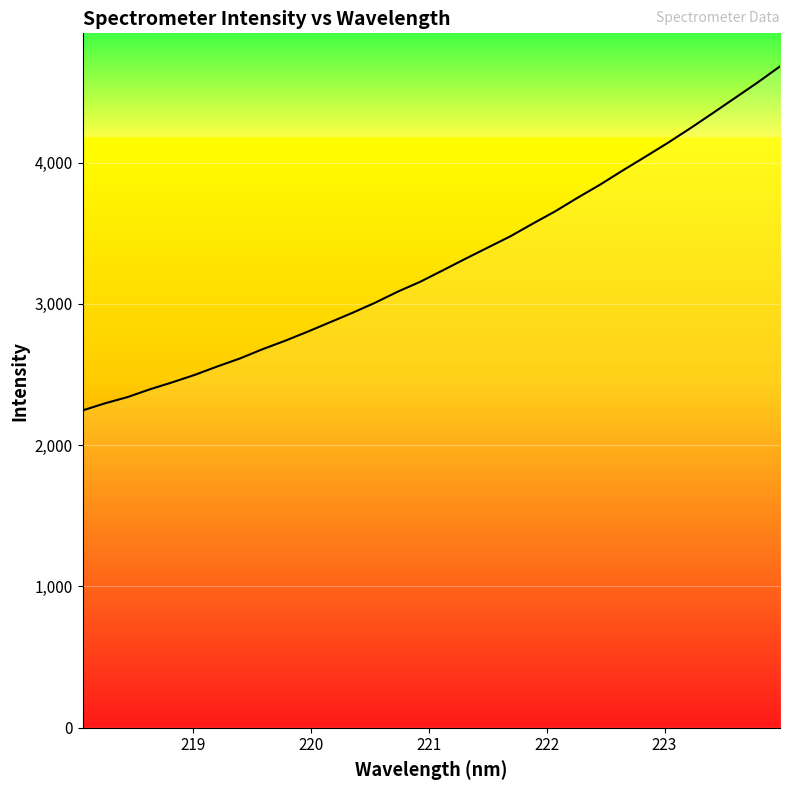

What is the minimum value shown in the chart?

2245.7